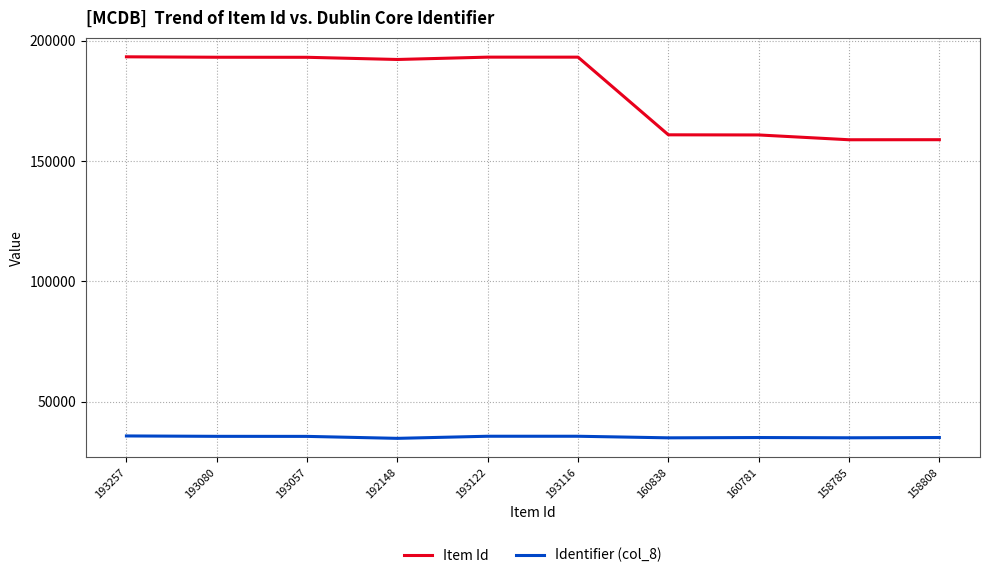

What is the minimum value shown in the chart?

34687